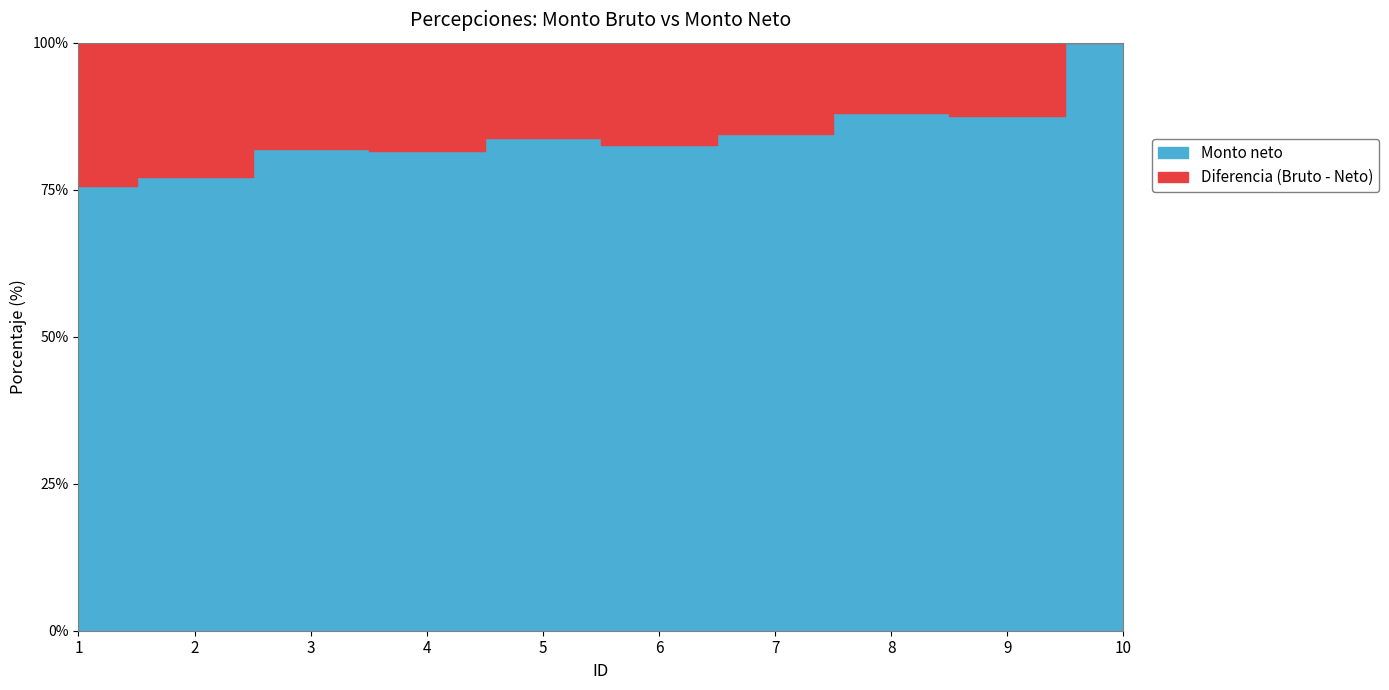

What is the average value of the Monto bruto series?

29894.0